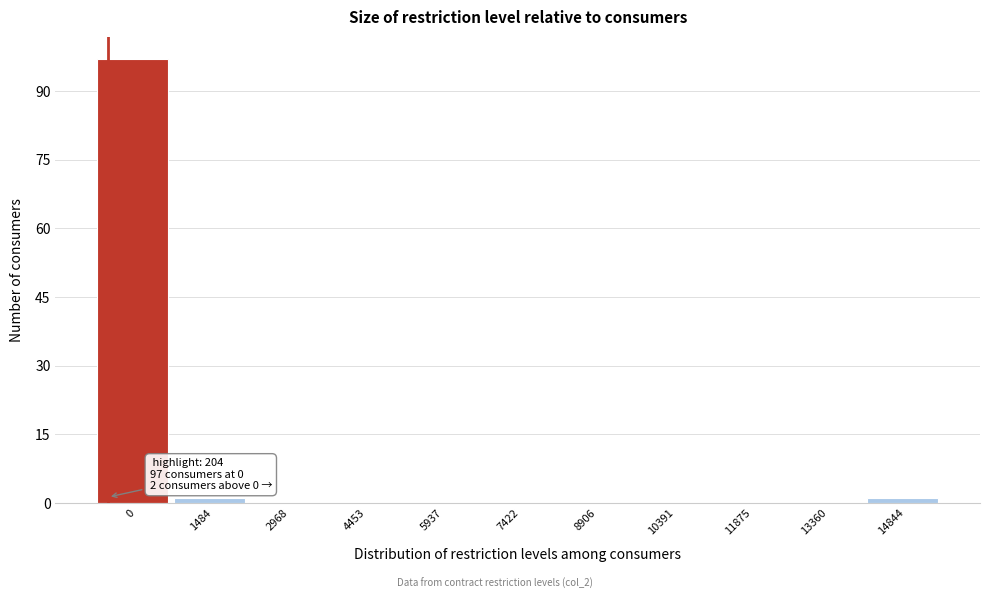

Reading left to right, what are all the values shown in this chart?

0=97	1484=1	2968=0	4453=0	5937=0	7422=0	8906=0	10391=0	11875=0	13360=0	14844=1